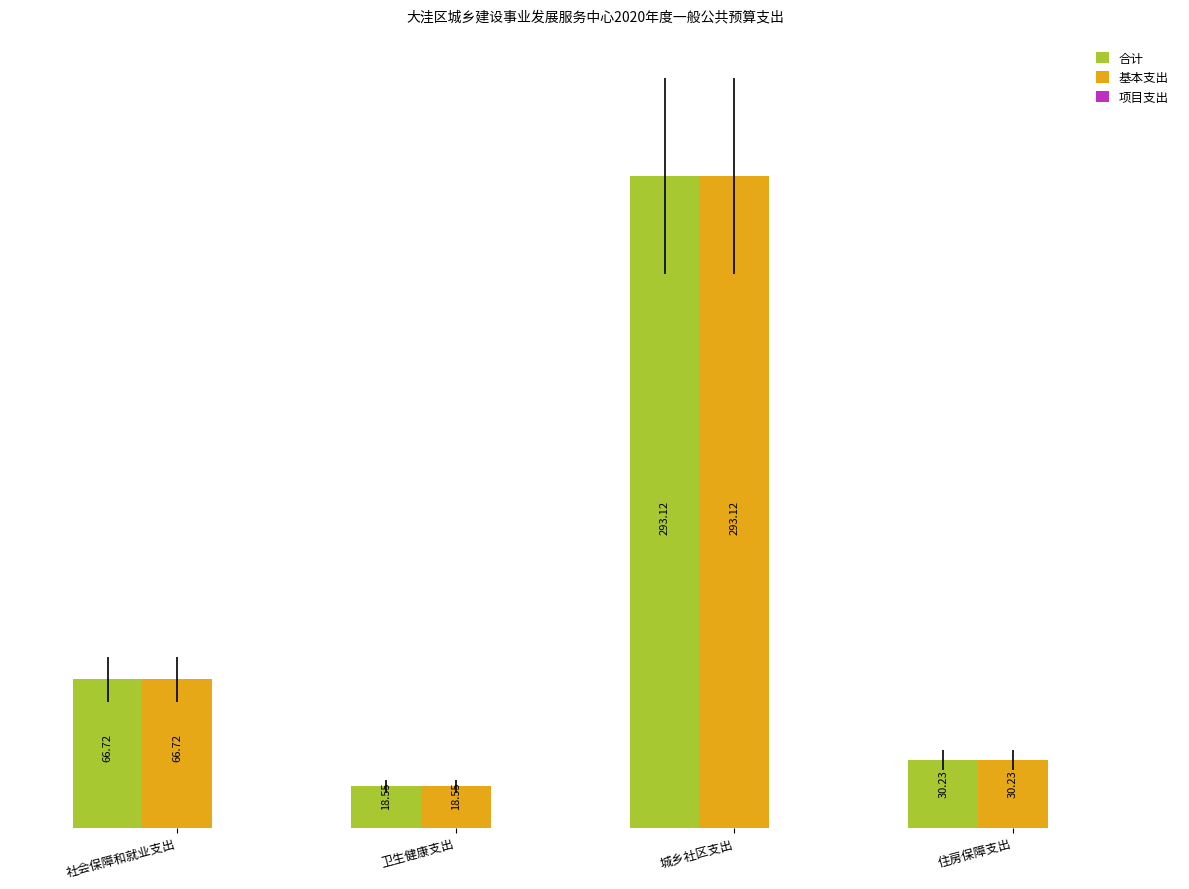

At which label does 合计 reach its peak?

城乡社区支出